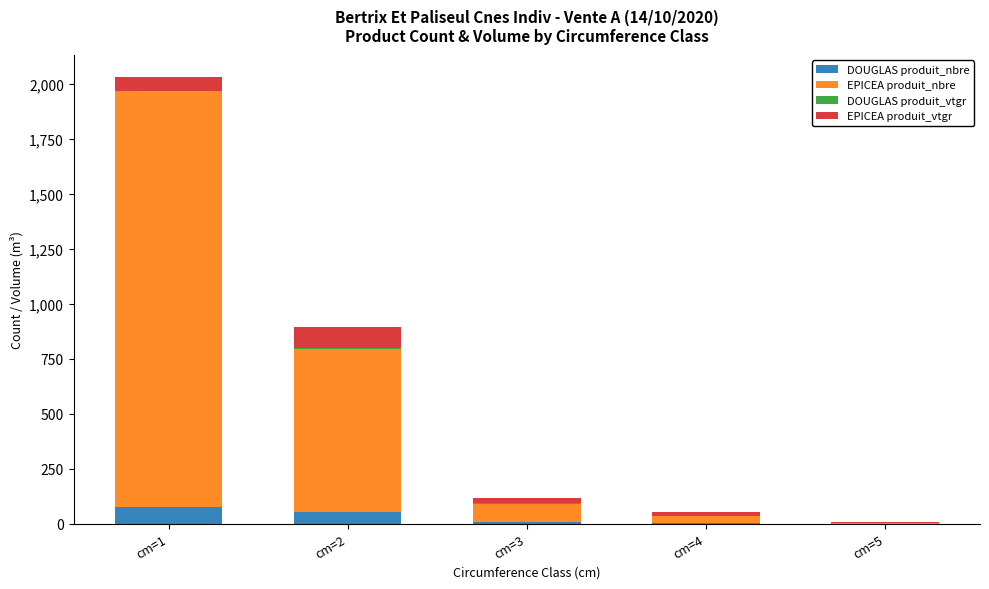

Are the bars grouped side by side (vs. stacked)?

No